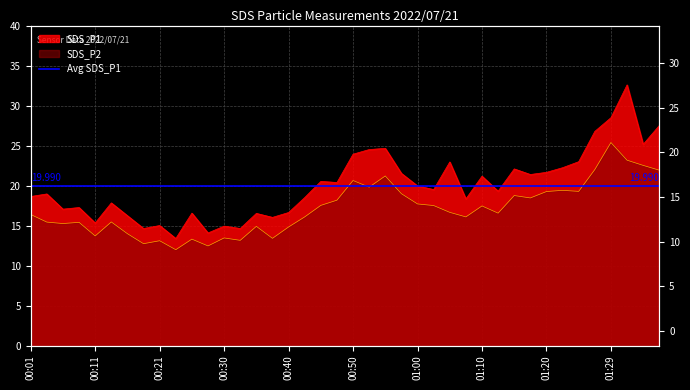

What is the sum of the SDS_P2 values at 00:28 and 00:30?

25.9